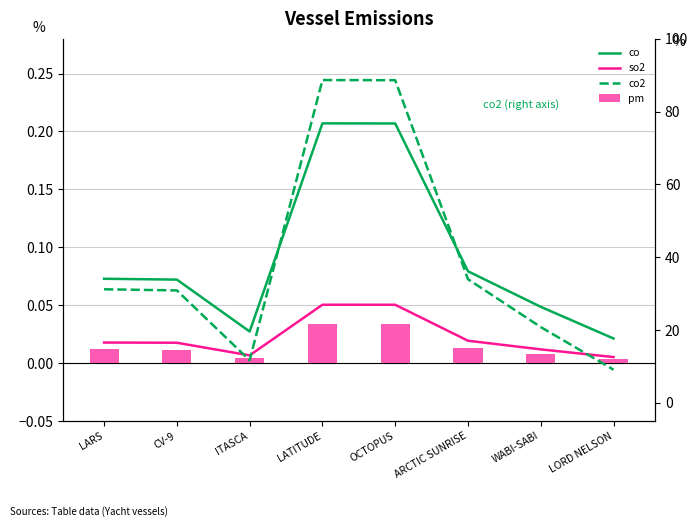

Which series has the widest spread of values?

co2